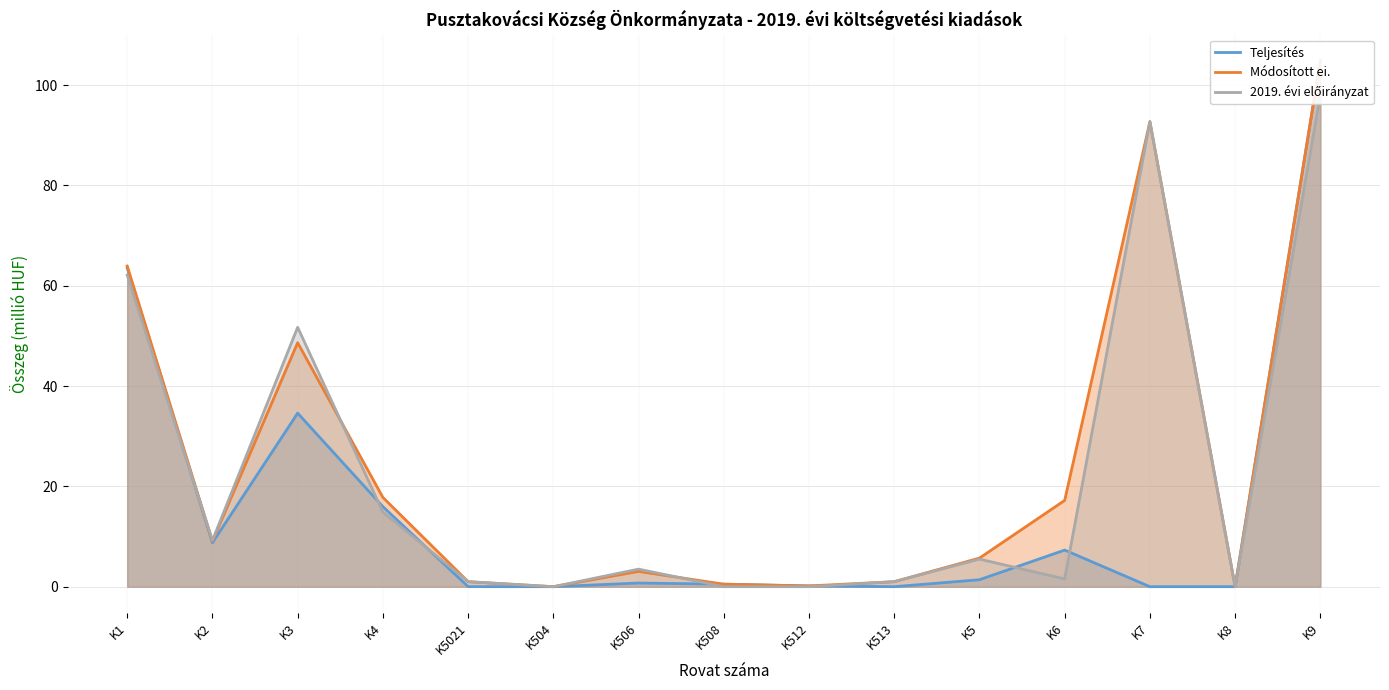

Which series changed the most between K504 and K6?

Módosított ei.